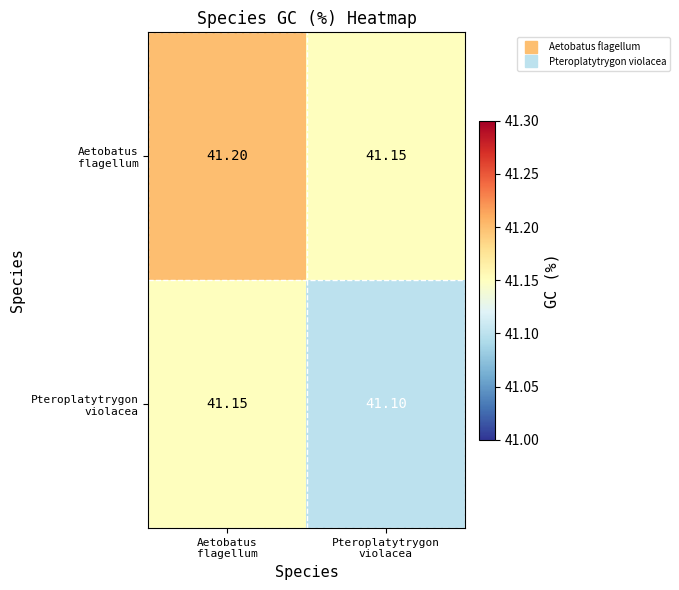

What is the spread (max minus min) of values at Aetobatus
flagellum?

0.1